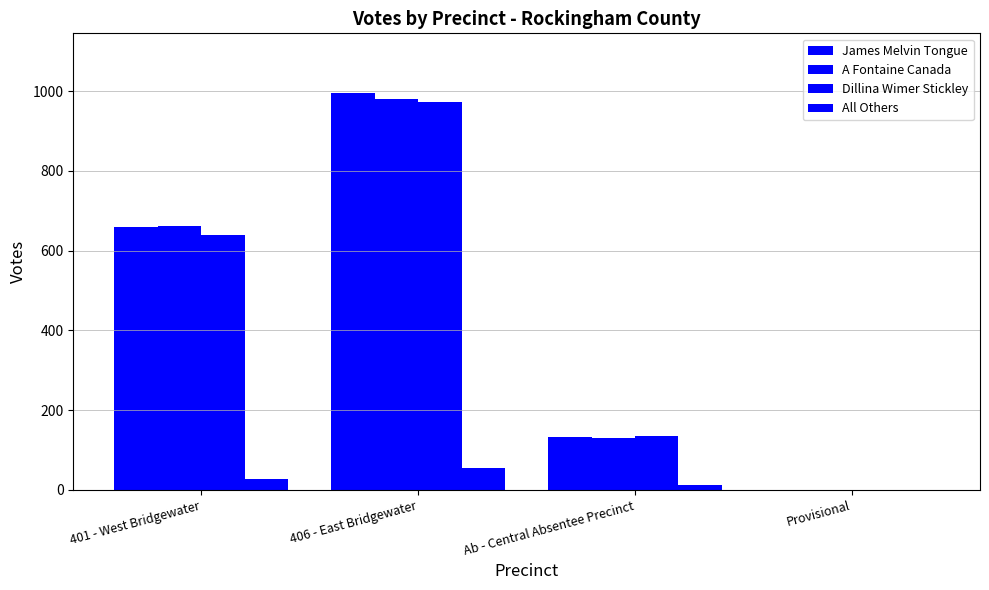

List the labels in order of James Melvin Tongue value, smallest first.

Provisional, Ab - Central Absentee Precinct, 401 - West Bridgewater, 406 - East Bridgewater